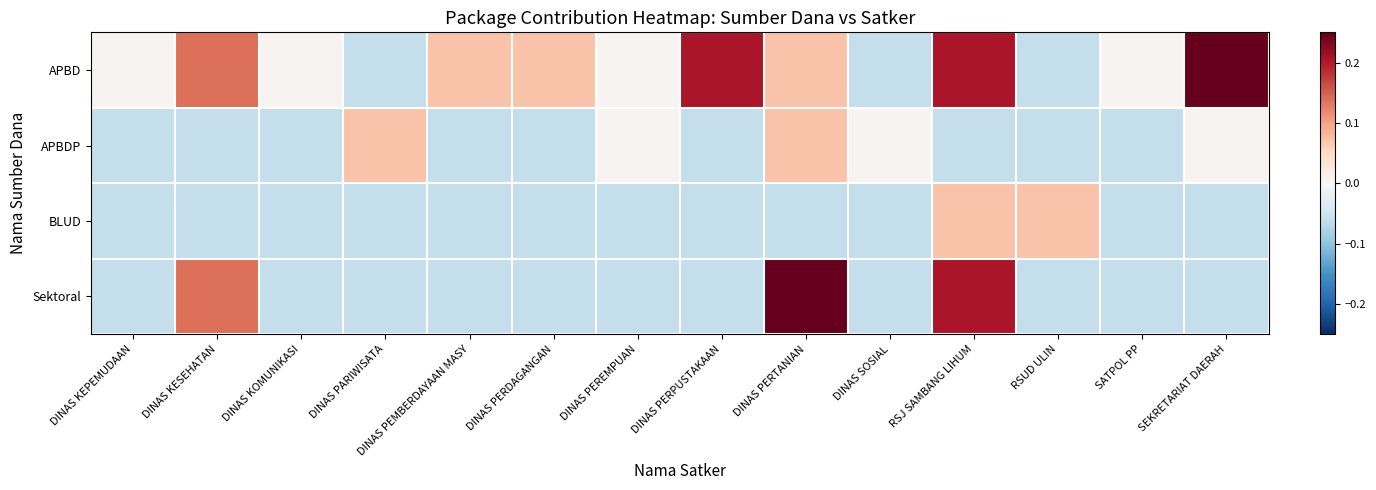

Count the number of data series in this chart.

4